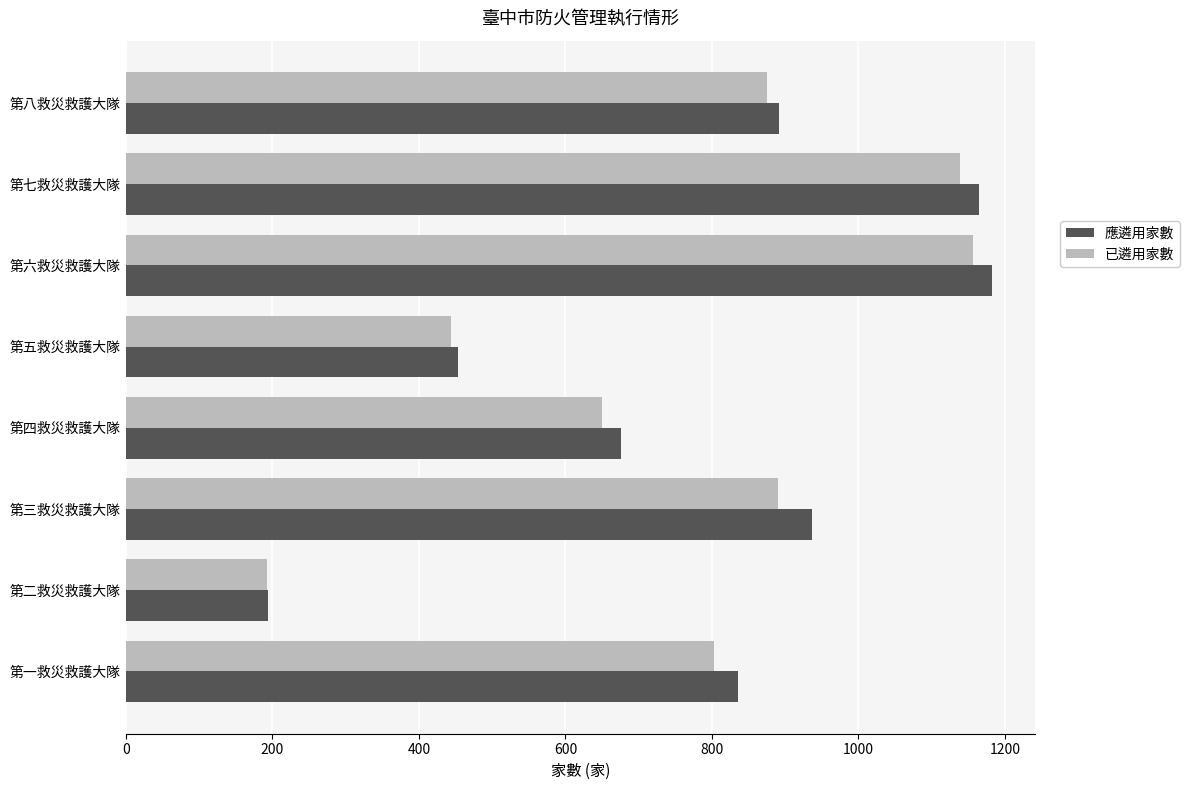

Is the value of 應遴用家數 at 第五救災救護大隊 greater than the value of 已遴用家數 at 第七救災救護大隊?

No